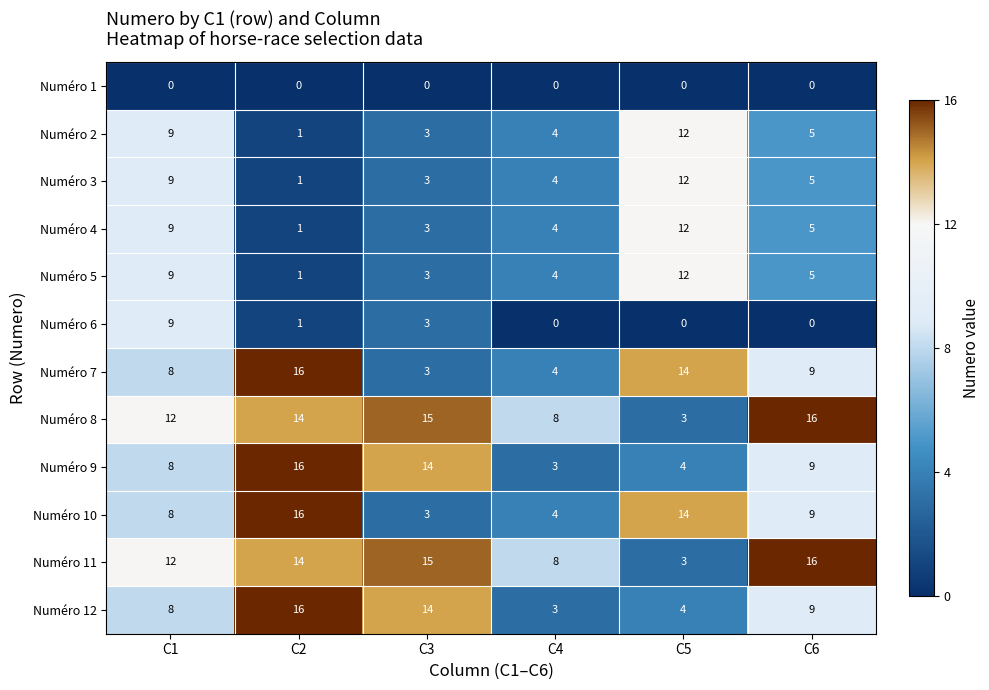

The Numéro 3 series shows 3 at C3. True or false?

True